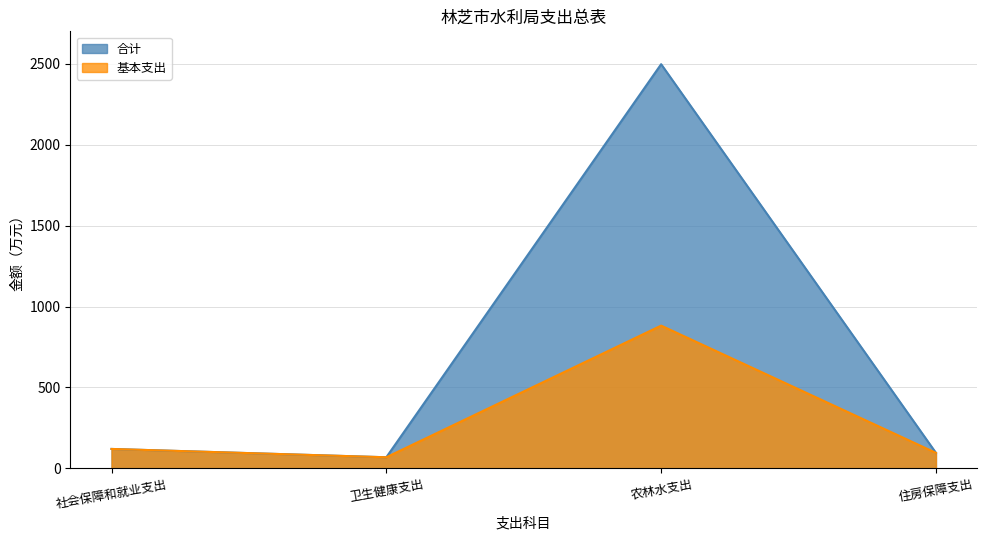

How many interior local peaks does the 基本支出 series have?

1